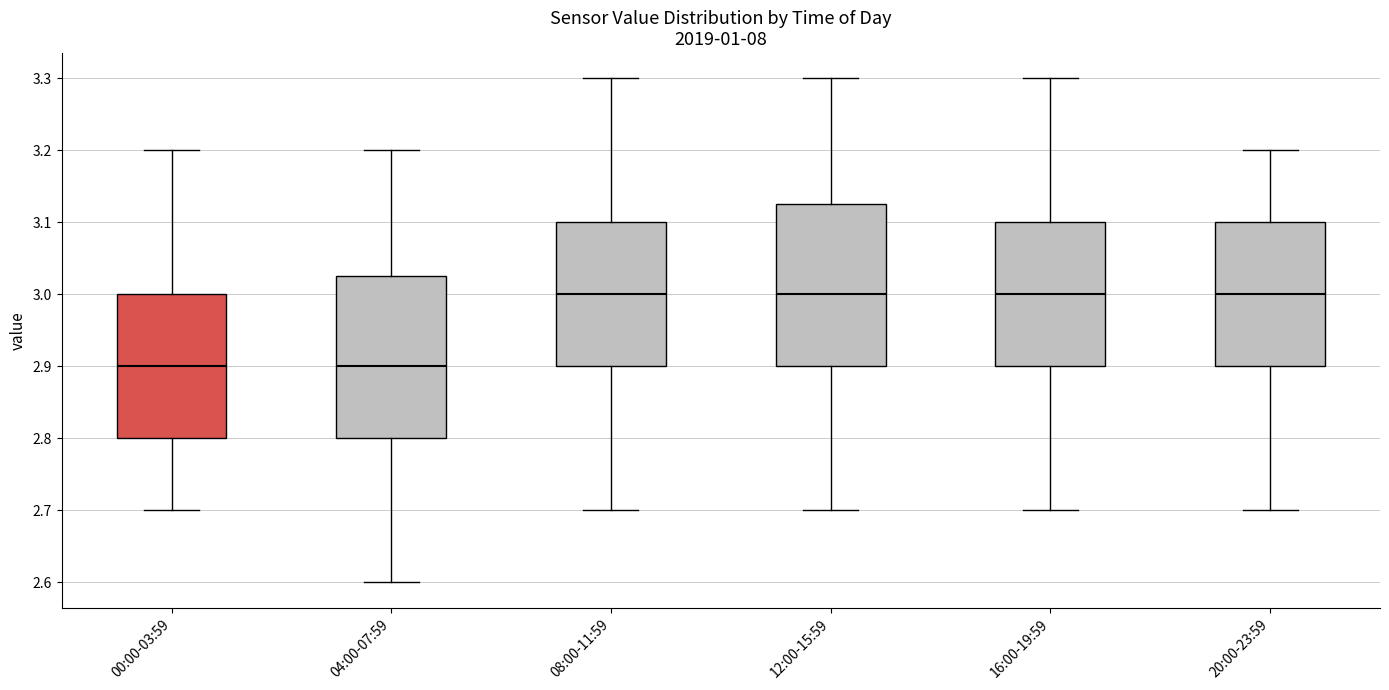

Reading left to right, read every box against the y-axis: the position of its median line, the range the box covers, and the ends of its whiskers. The values are not printed on the chart, so give them approximately, as read against the axis.

00:00-03:59: median 2.90, box 2.80 to 3.00, whiskers 2.70 to 3.20
04:00-07:59: median 2.90, box 2.80 to 3.03, whiskers 2.60 to 3.20
08:00-11:59: median 3.00, box 2.90 to 3.10, whiskers 2.70 to 3.30
12:00-15:59: median 3.00, box 2.90 to 3.13, whiskers 2.70 to 3.30
16:00-19:59: median 3.00, box 2.90 to 3.10, whiskers 2.70 to 3.30
20:00-23:59: median 3.00, box 2.90 to 3.10, whiskers 2.70 to 3.20